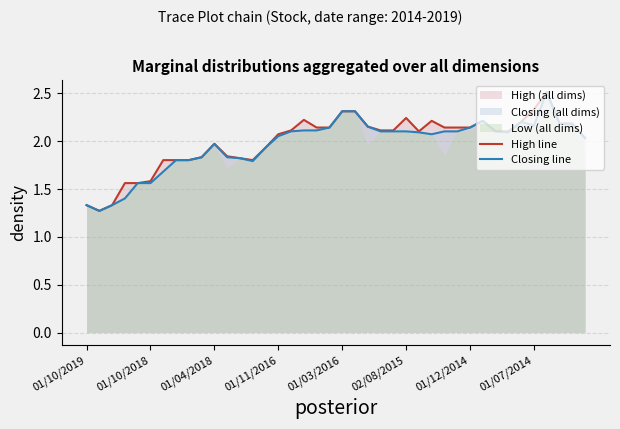

List the series in order of their peak value, lowest first.

High line, Closing line